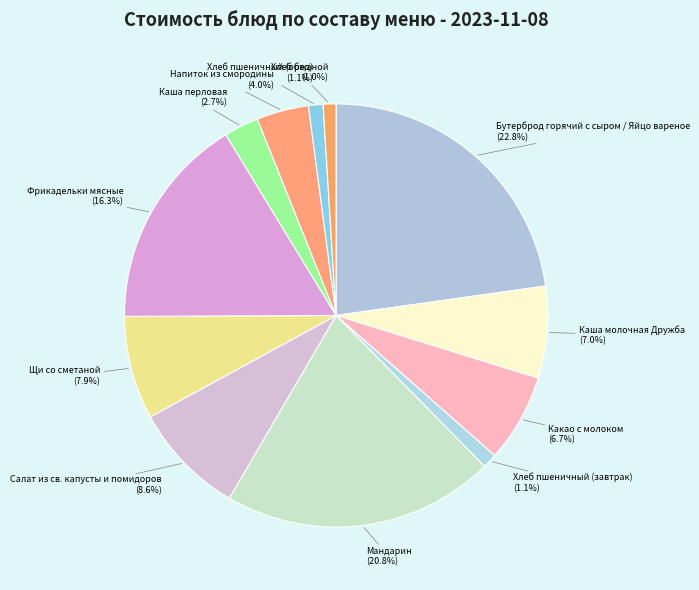

Does Щи со сметаной (7.9%) represent more than half of the total?

No